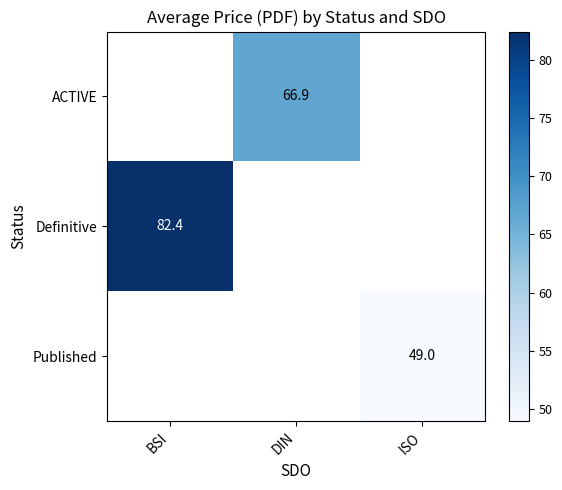

True or false: ACTIVE has a value of 66.9 at DIN.

True